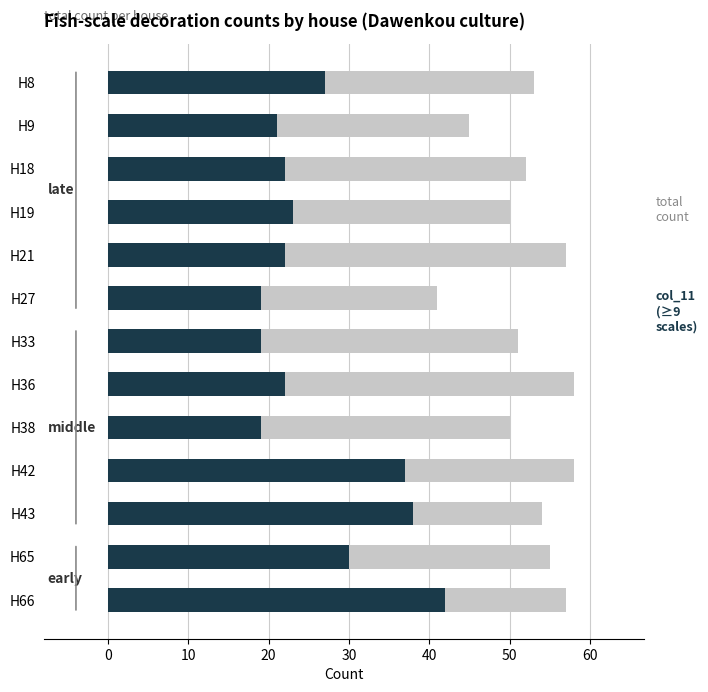

What is the average value of the col_11 (≥9 scales) series?

26